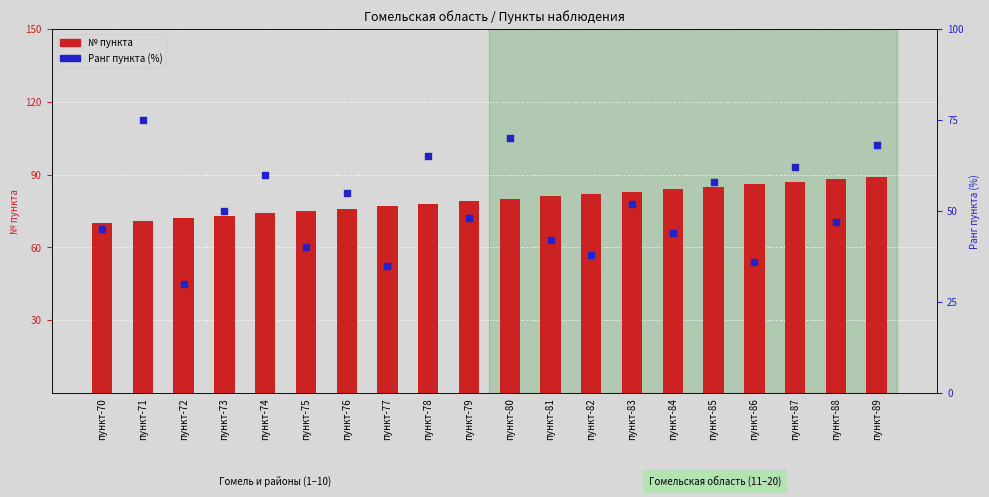

What are all the series names shown in the legend?

№ пункта, Ранг пункта (%)